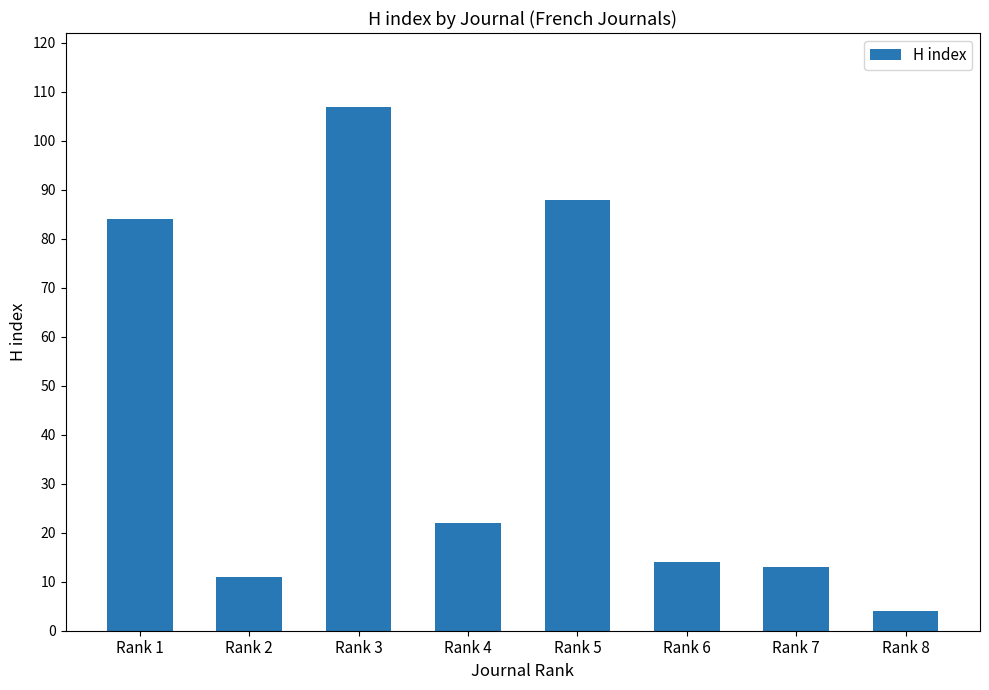

Which label corresponds to the smallest value in the chart?

Rank 8